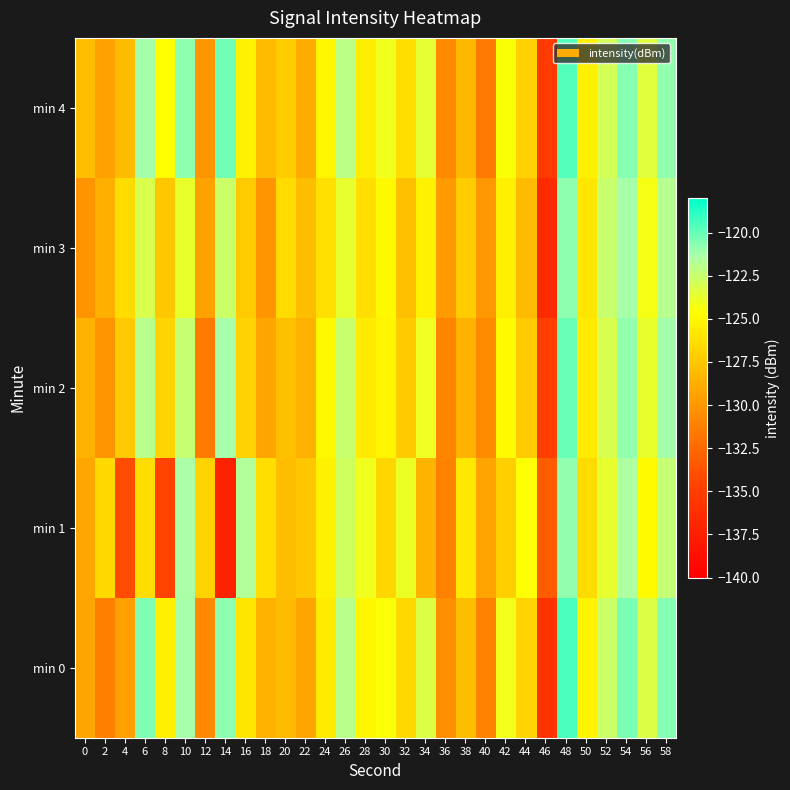

Rank the series by their average value, from lowest to highest.

min 1, min 3, min 2, min 0, min 4